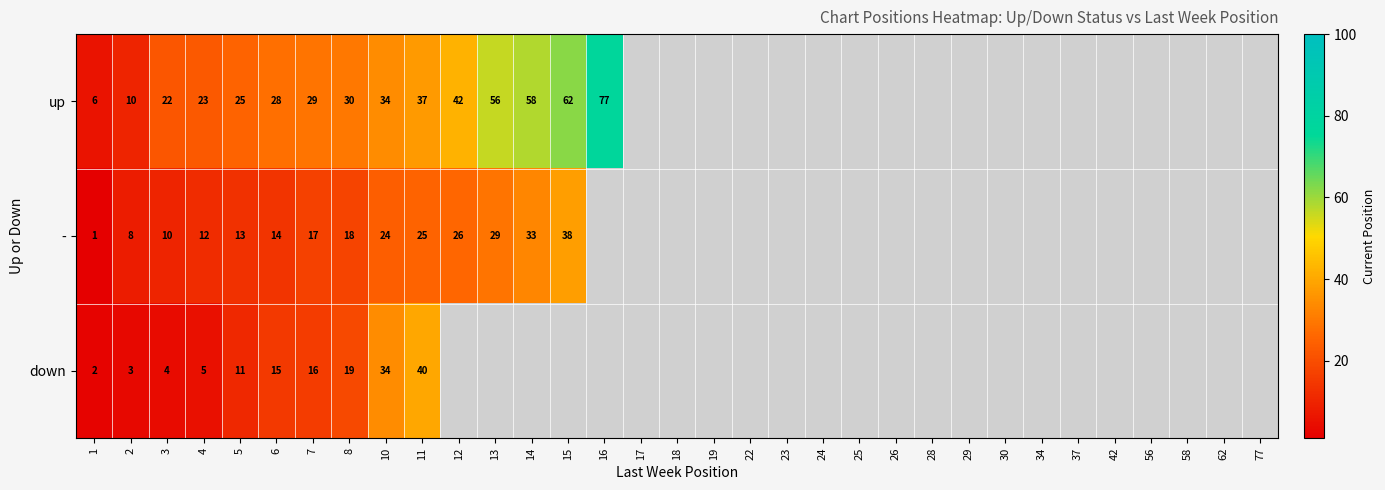

The up series shows 31 at 13. True or false?

False